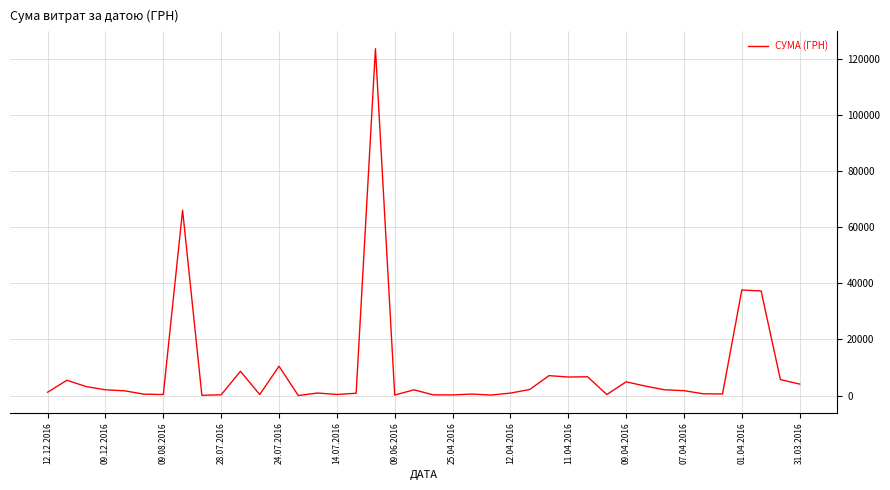

What is the greatest value displayed?

123758.1